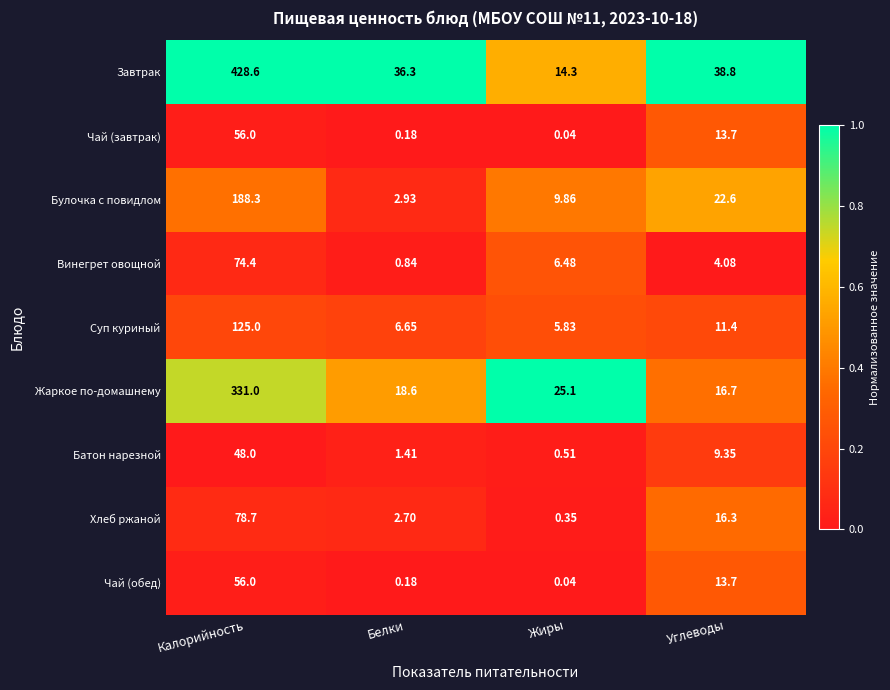

At which category does the chart reach its minimum across all series?

Жиры